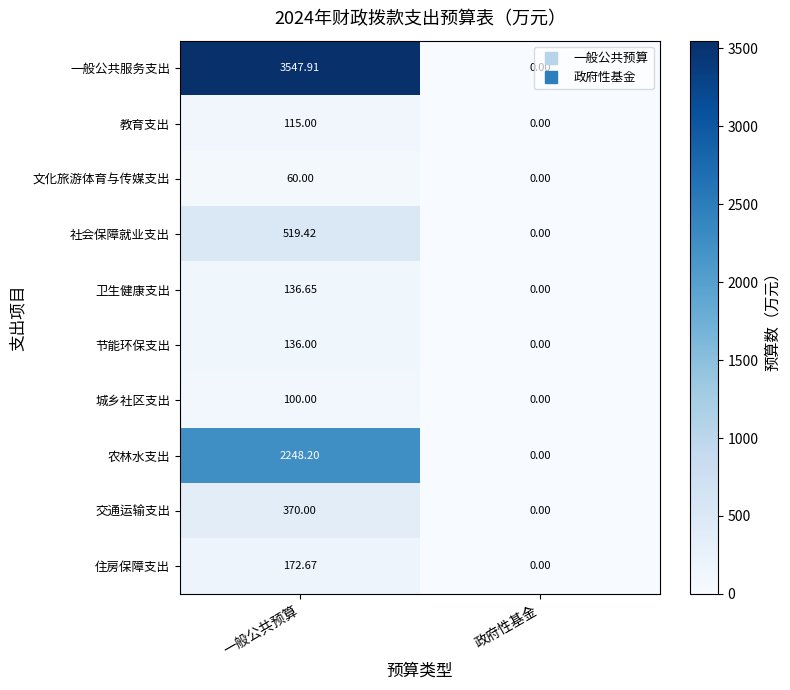

Between 一般公共预算 and 政府性基金, which series saw the biggest shift?

一般公共服务支出